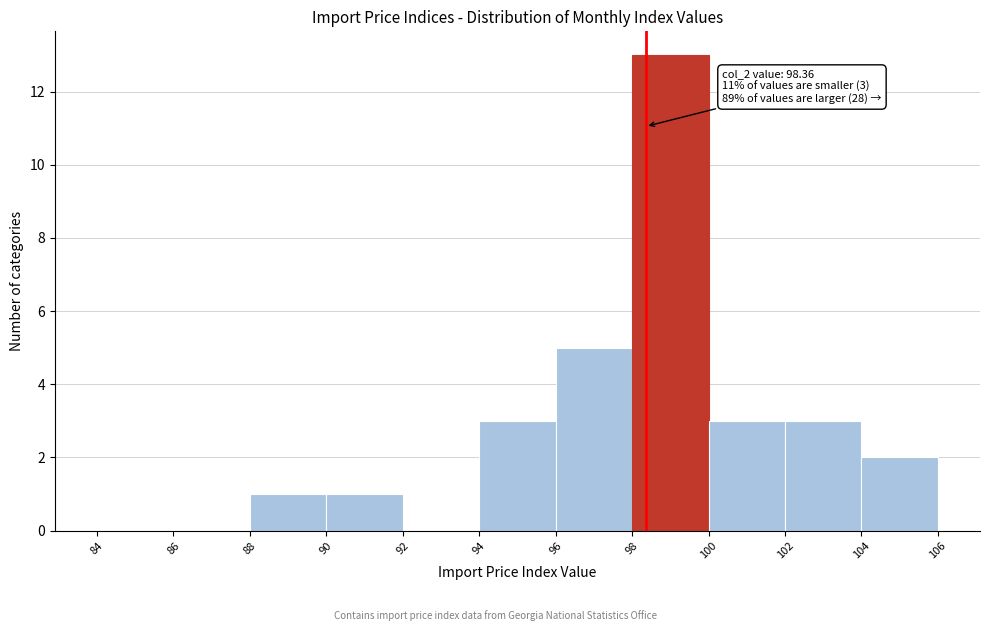

Which range on the x-axis has the tallest bar?

98 to 100